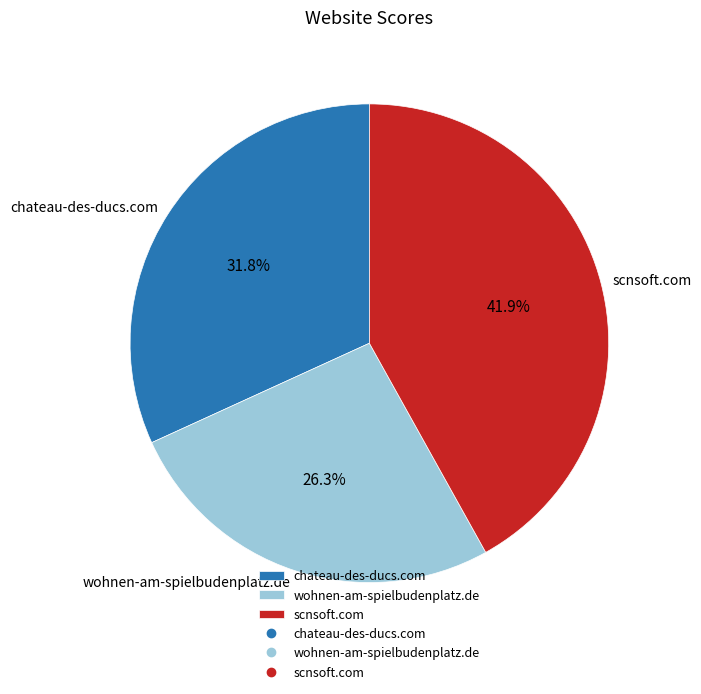

The wohnen-am-spielbudenplatz.de slice represents 26% of the pie. True or false?

True